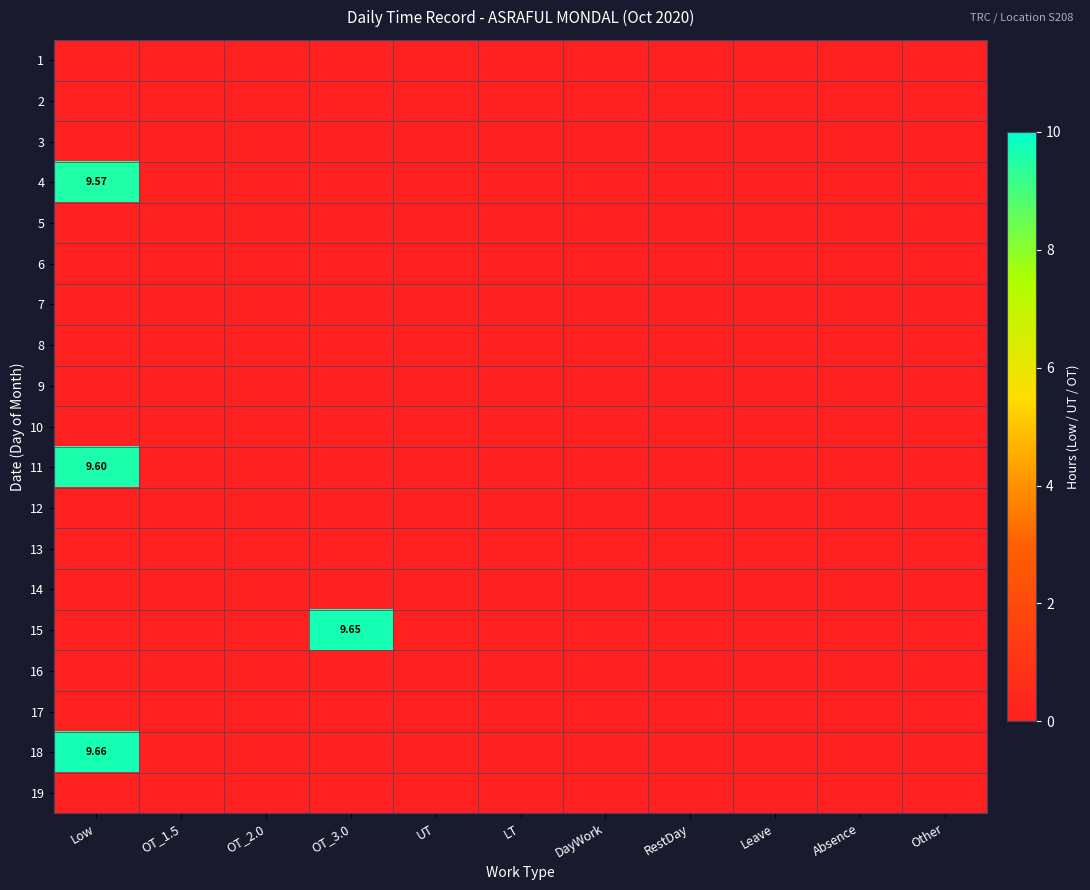

What is the greatest value displayed?

9.7